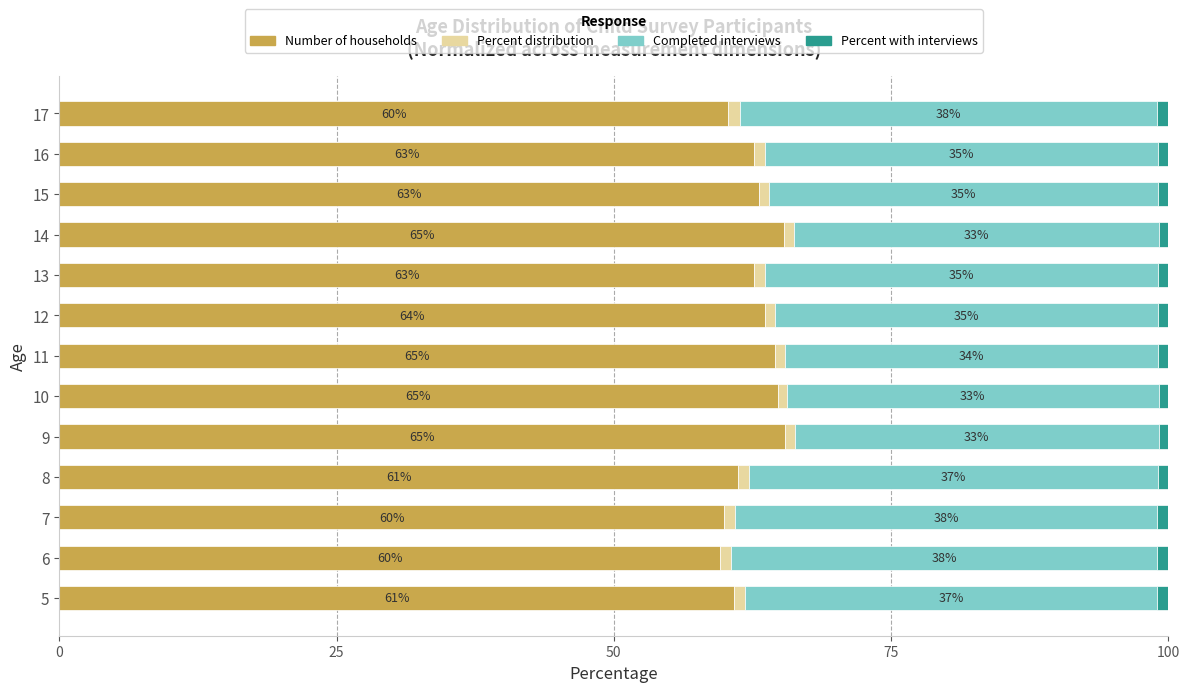

The value of Number of households at 5 is 60.9. True or false?

True